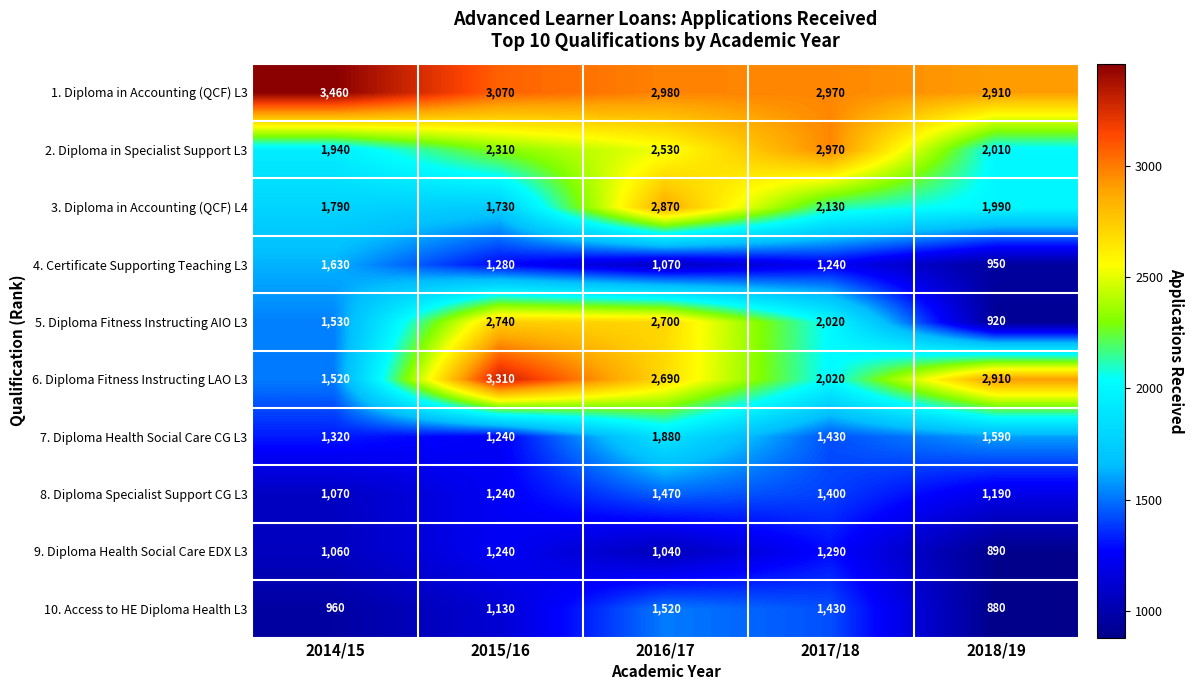

Where is 9. Diploma Health Social Care EDX L3 nearest to the value 1090?

2014/15